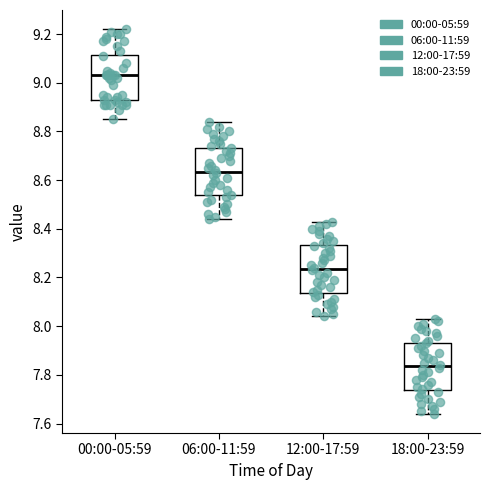

Which box's median line is the lowest?

18:00-23:59